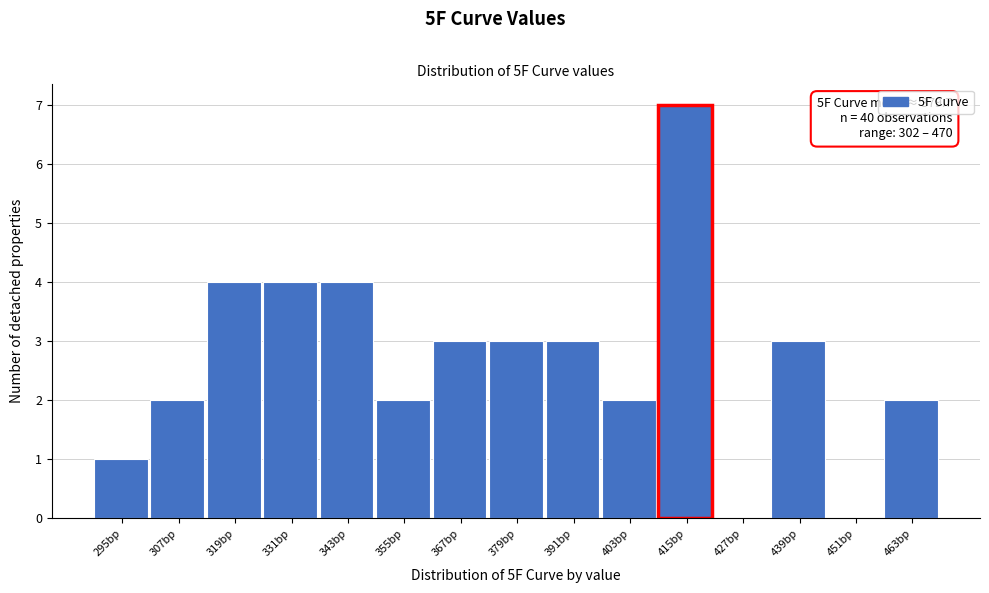

Reading left to right, list all the values displayed in this chart.

295bp=1	307bp=2	319bp=4	331bp=4	343bp=4	355bp=2	367bp=3	379bp=3	391bp=3	403bp=2	415bp=7	427bp=0	439bp=3	451bp=0	463bp=2